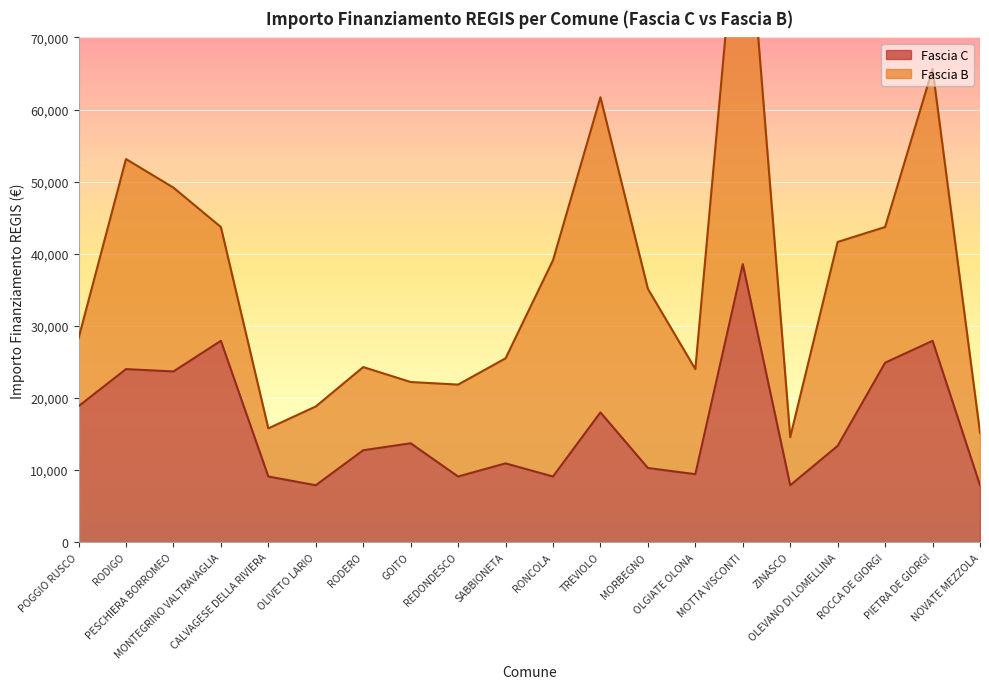

What is the average value?

16263